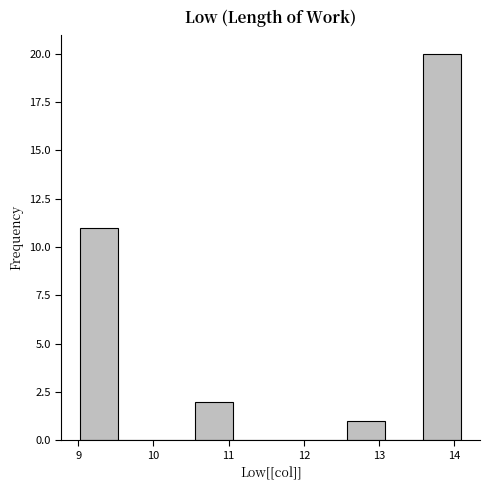

Reading left to right, list every bar in this chart as the range it spans on the x-axis followed by its height. Neither the bar edges nor the heights are printed on the chart, so give them approximately, as read against the axes.

9.0 to 9.5: 11
9.5 to 10.0: 0
10.0 to 10.5: 0
10.5 to 11.1: 2
11.1 to 11.6: 0
11.6 to 12.1: 0
12.1 to 12.6: 0
12.6 to 13.1: 1
13.1 to 13.6: 0
13.6 to 14.1: 20